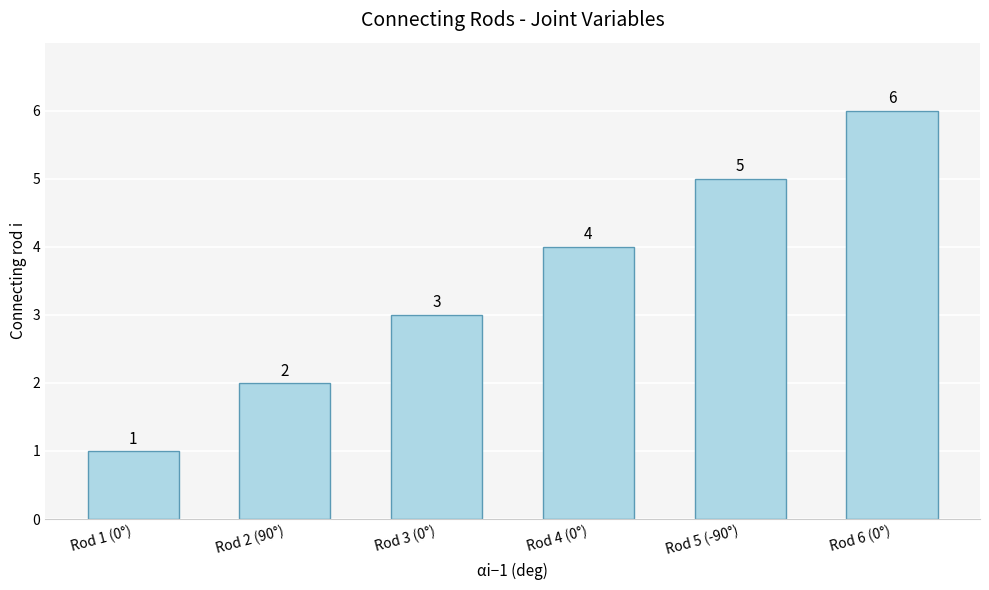

What is the difference between the maximum and minimum values?

5